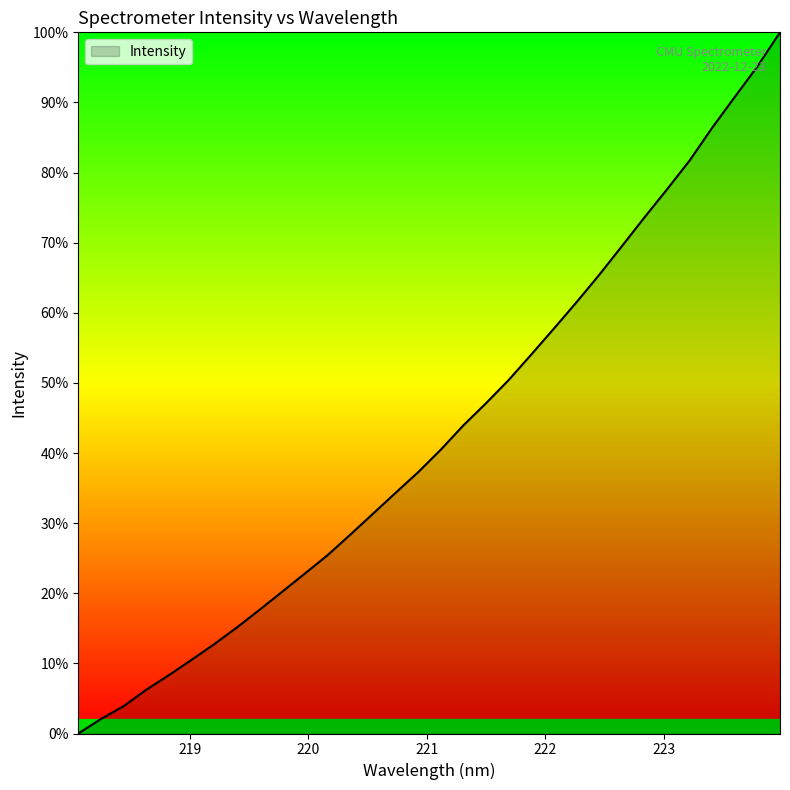

How many positive values are there?

31